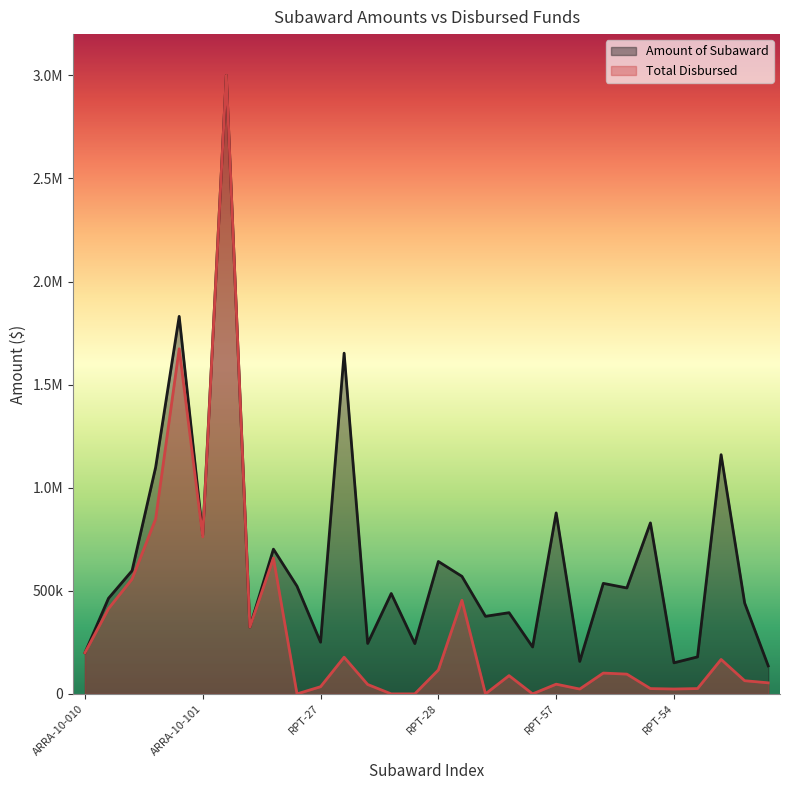

What is the difference between the Amount of Subaward values at RPT-36 and ARRA-10-403?

722323.0